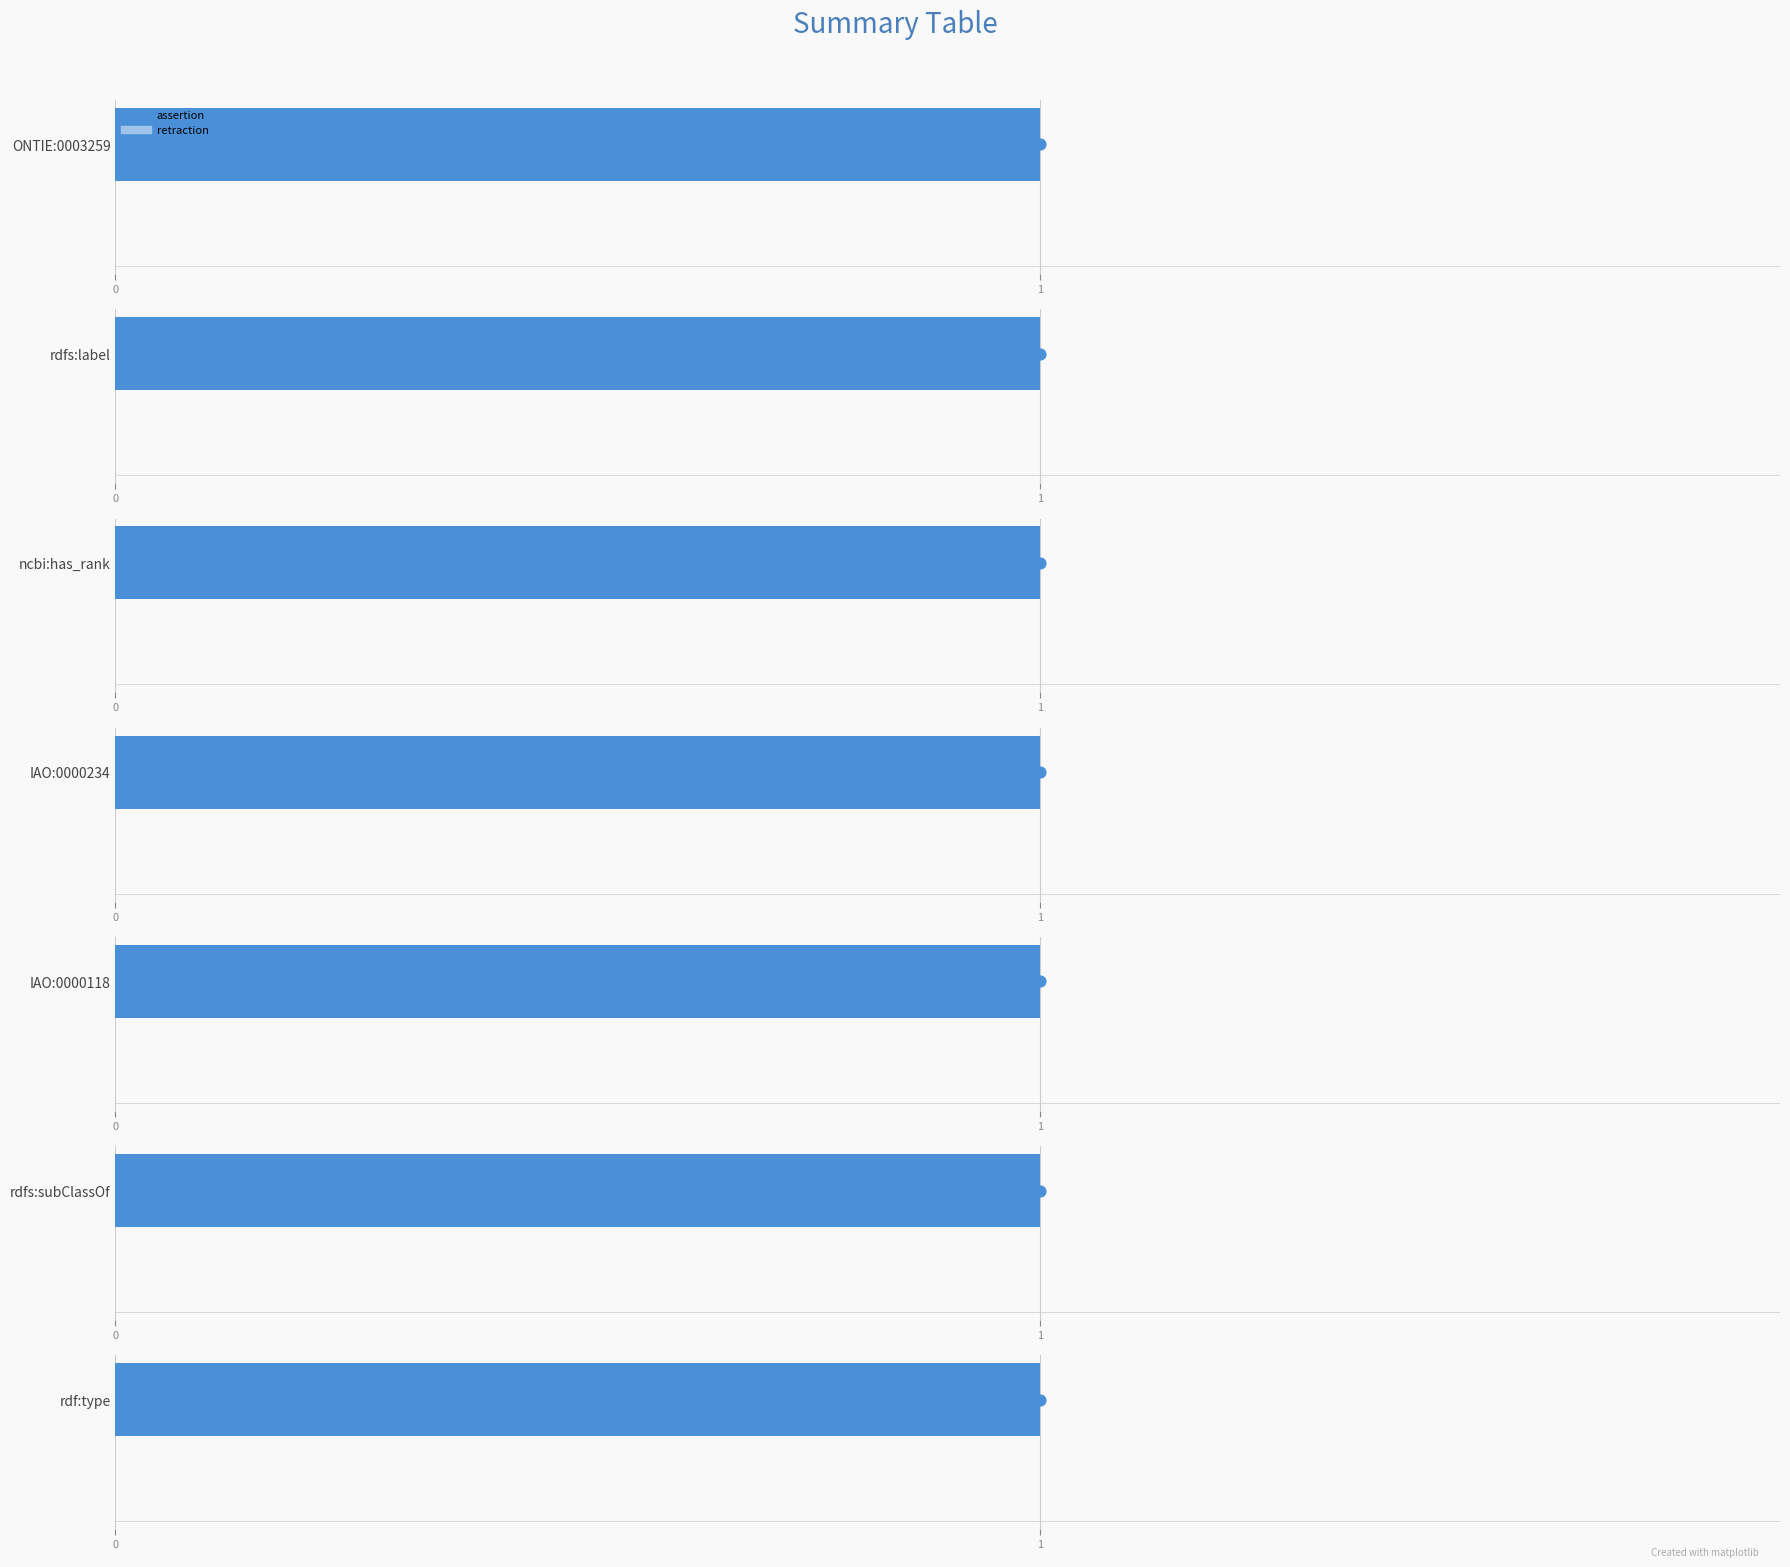

What are all the series names shown in the legend?

assertion, retraction